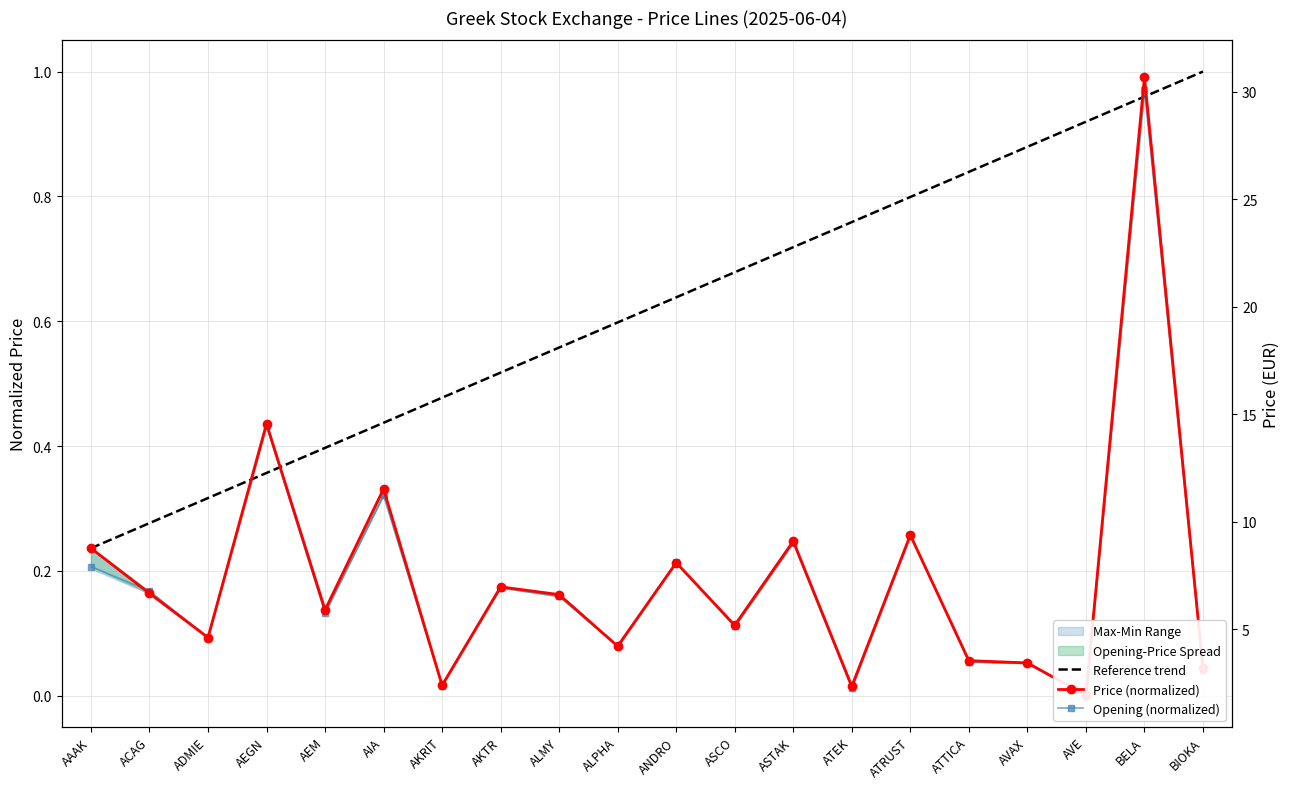

How many interior local peaks does the Opening series have?

7